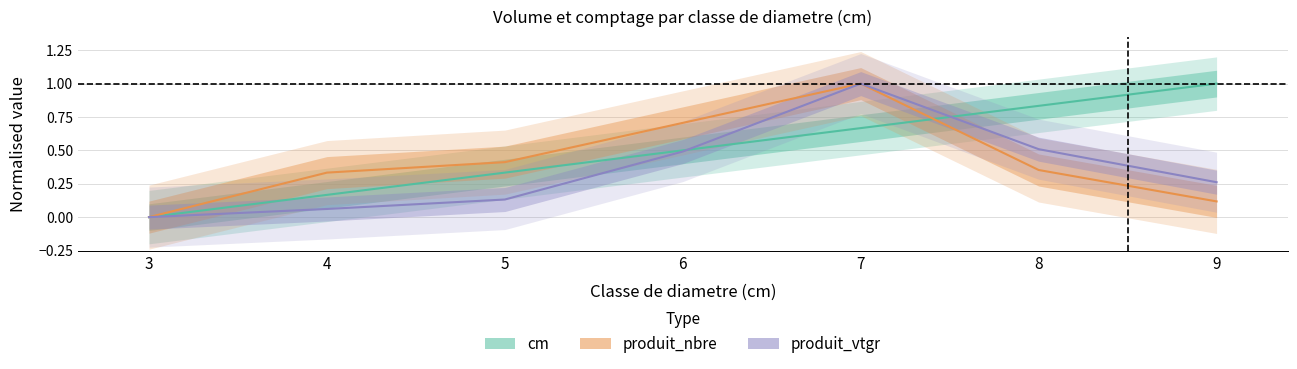

Which series ends up on top after the final intersection of cm and produit_vtgr?

cm